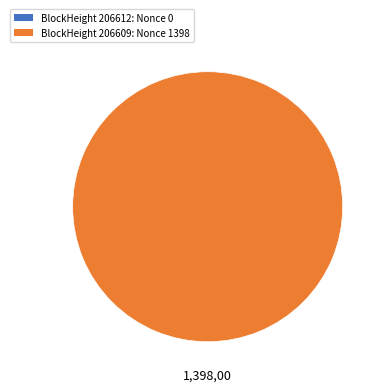

Do 206609 and 206612 together represent more than half of the pie?

Yes